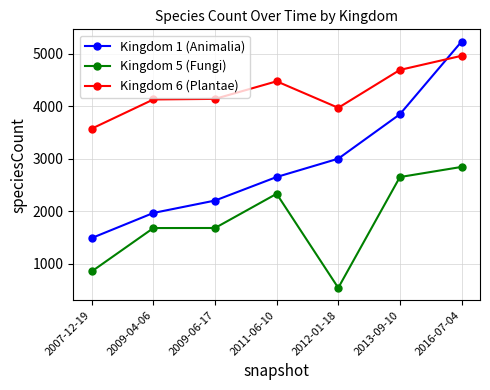

How many lines are shown in the chart?

3